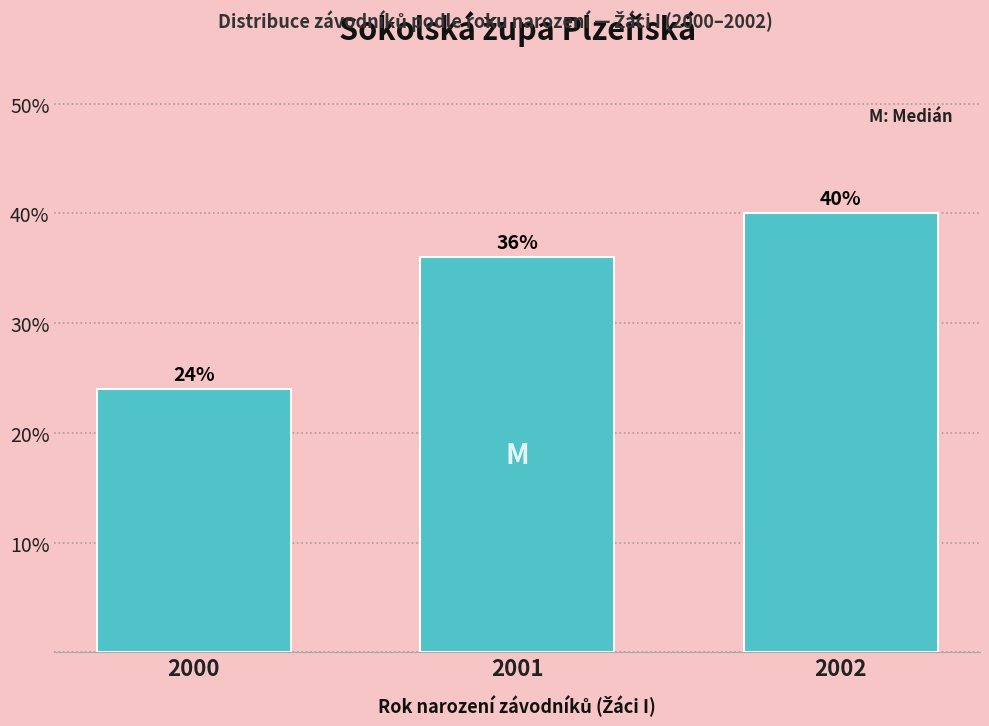

Reading left to right, list all the values displayed in this chart.

24	36	40